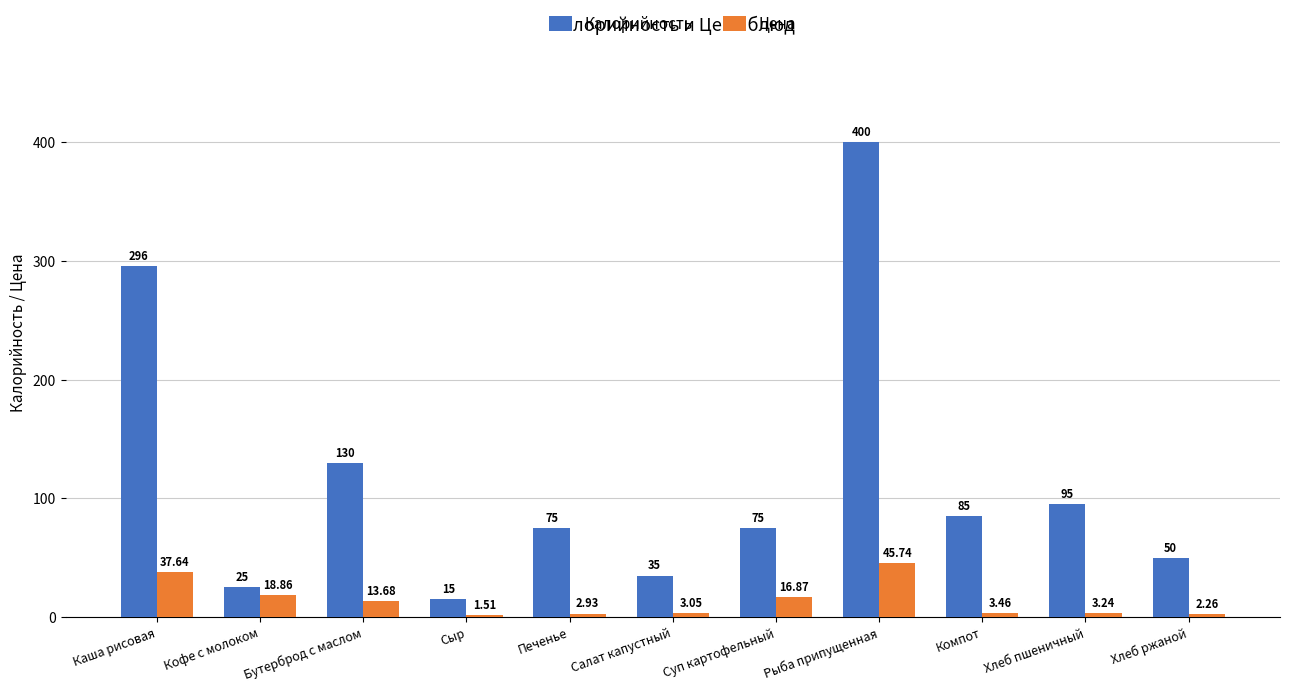

Which category has the lowest value across all series?

Сыр